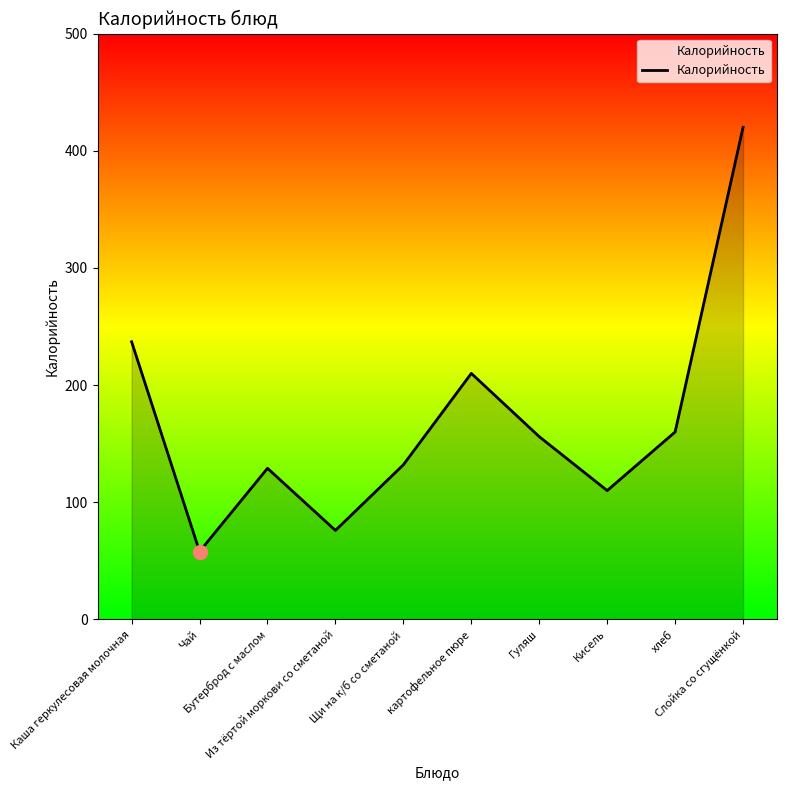

What is the minimum value shown in the chart?

58